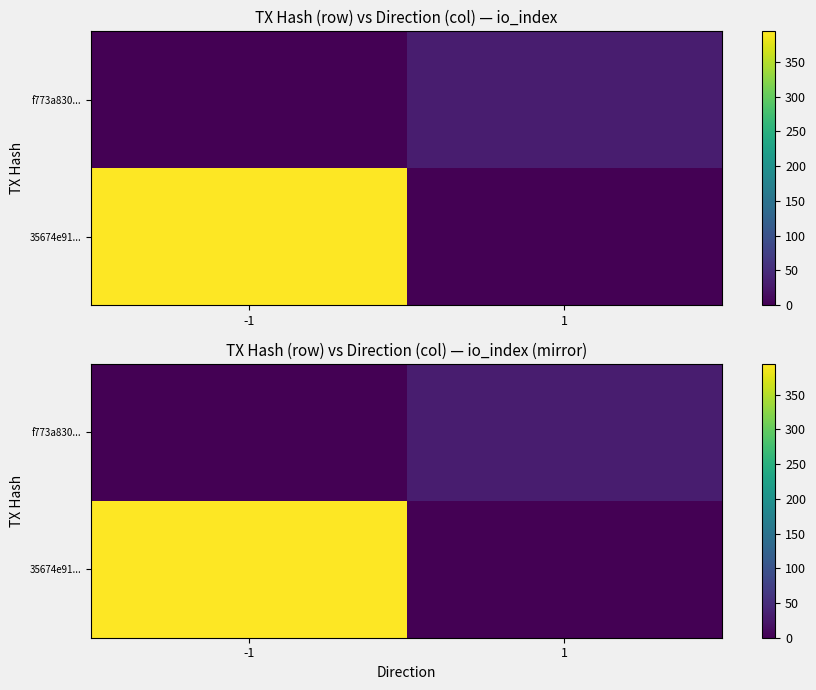

What is the sum of the f773a830... values at 1 and -1?

31